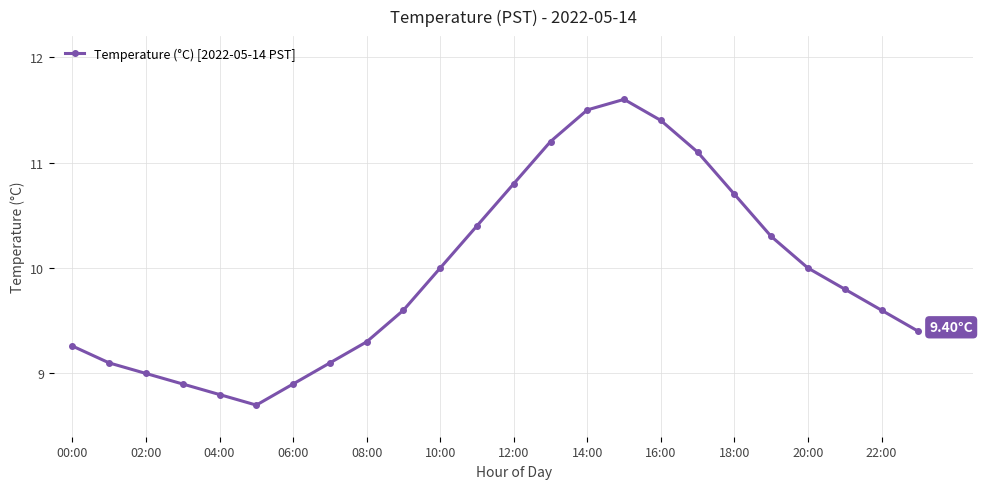

How many series are shown in this chart?

1